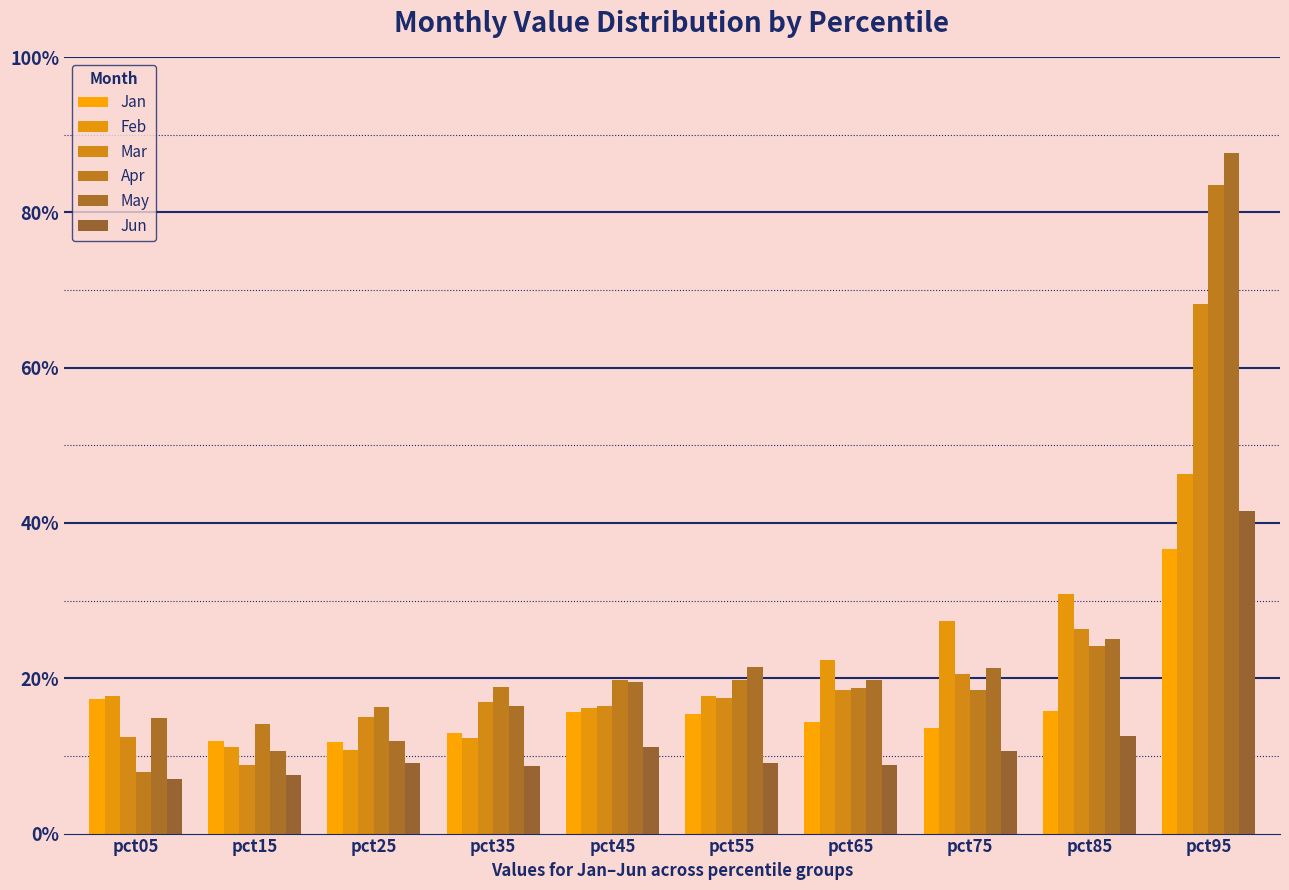

Which series has the widest spread of values?

May